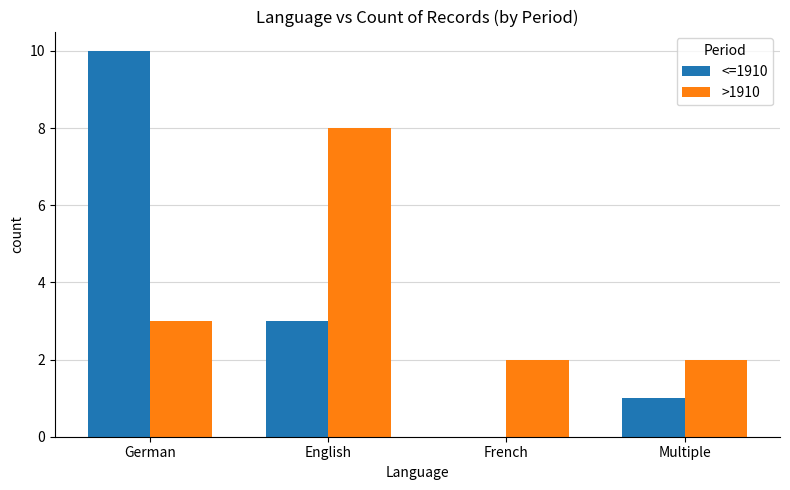

Count the >1910 values in the range 2 to 8.

4